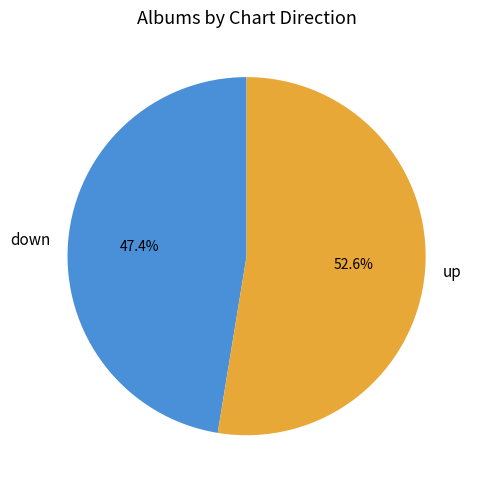

Is the sum of up and down greater than half?

Yes